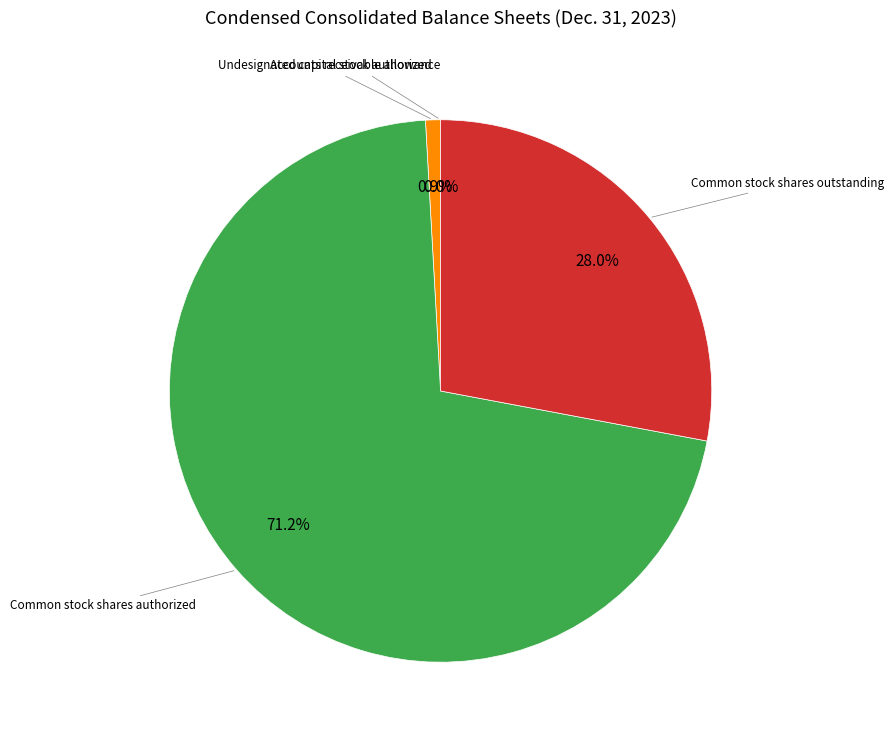

Is there a majority slice in this chart?

Yes